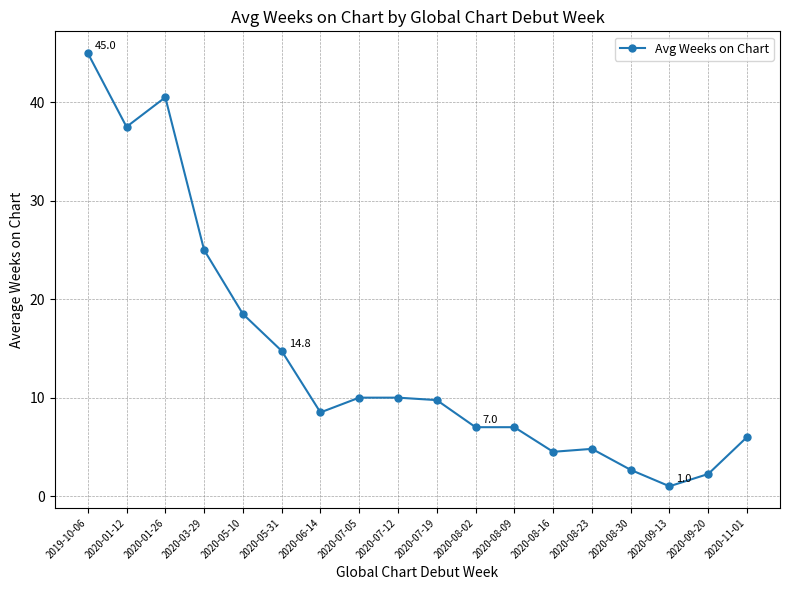

Is it true that the value at 2020-05-31 is 14.8?

True